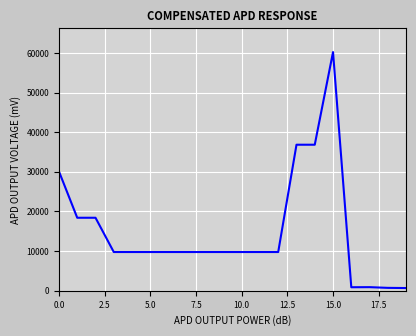

What is the maximum value shown in the chart?

60205.6